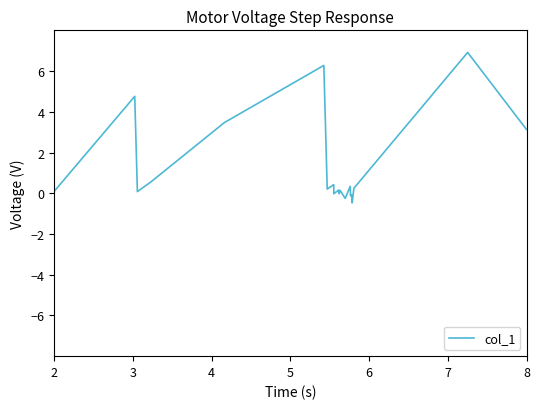

True or false: there are more than 1 points higher than both neighbors.

True